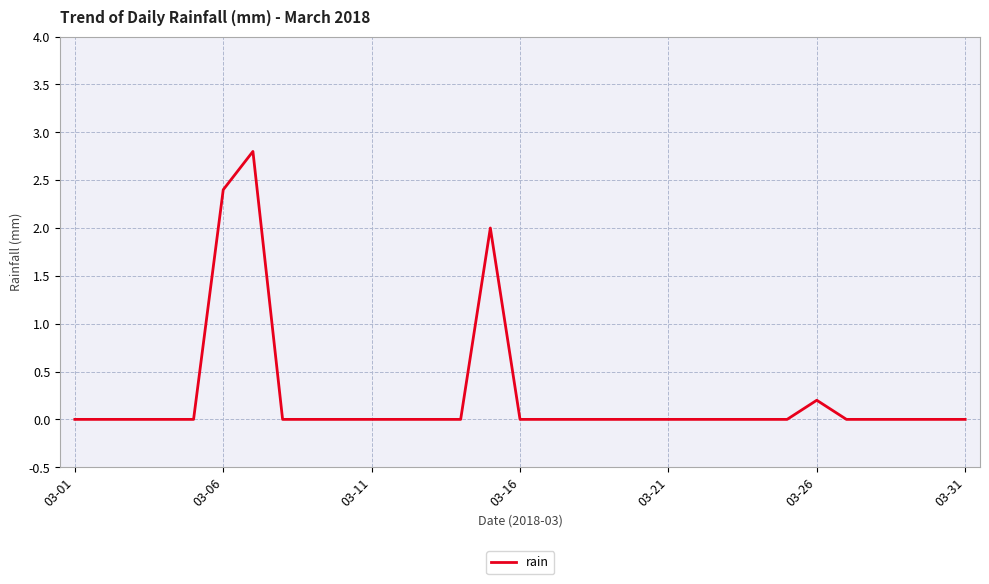

What is the difference between the maximum and minimum values?

2.8